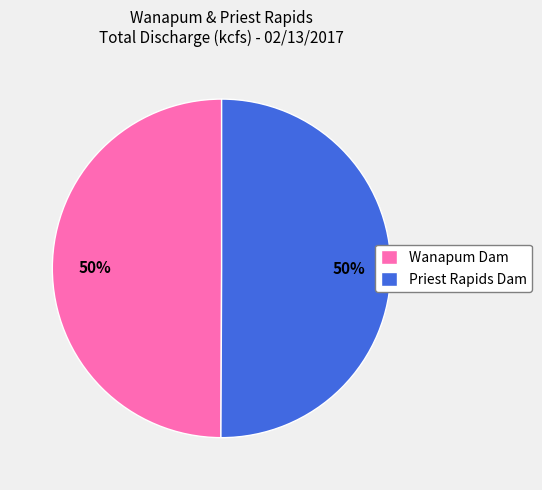

To the nearest percent, what is the combined percentage of Priest Rapids Dam and Wanapum Dam?

100%